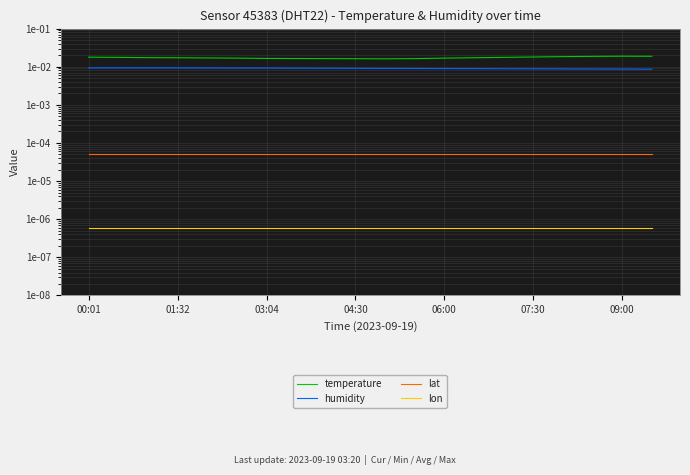

True or false: temperature and lat cross at least once.

False